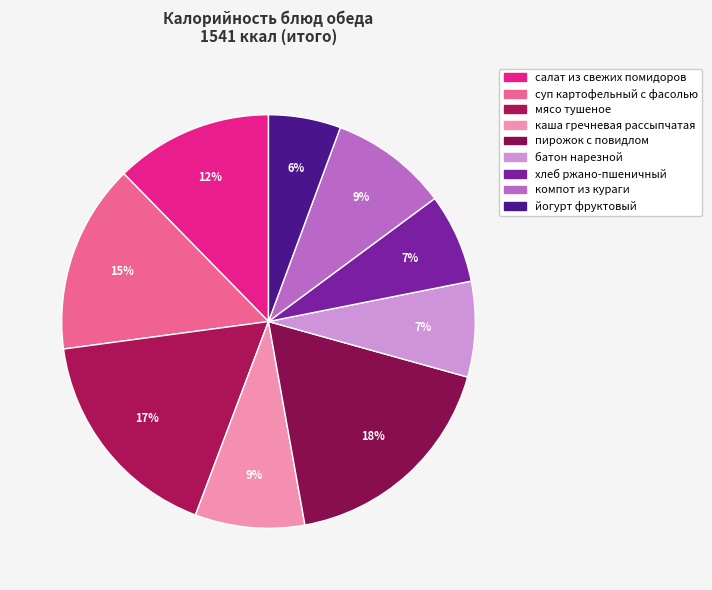

Do салат из свежих помидоров and суп картофельный с фасолью together represent more than half of the pie?

No